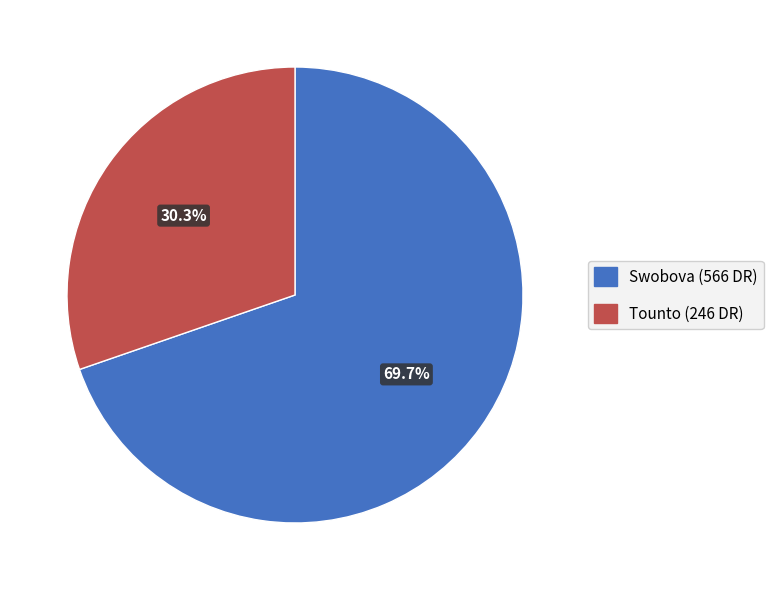

To the nearest percent, what is the difference between the largest and smallest slice percentages?

39%